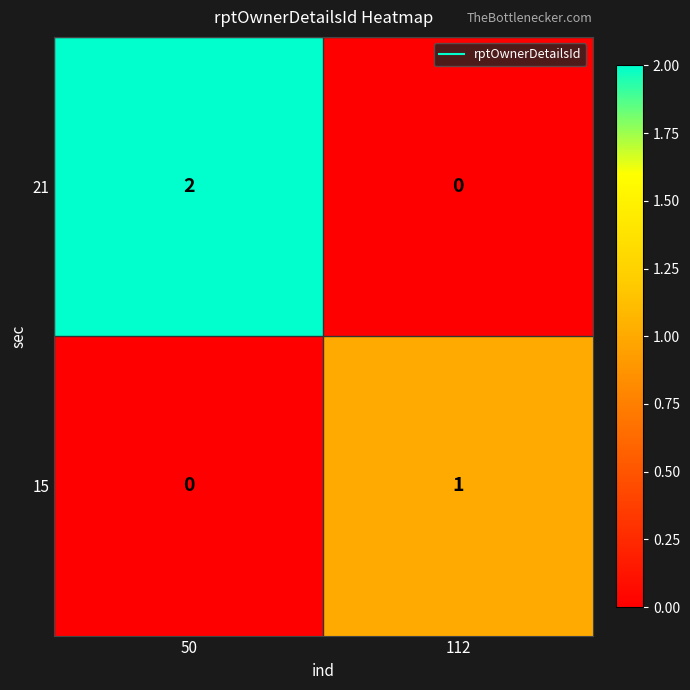

Reading left to right, what are all the values shown in this chart?

21: 50=2	112=0
15: 50=0	112=1